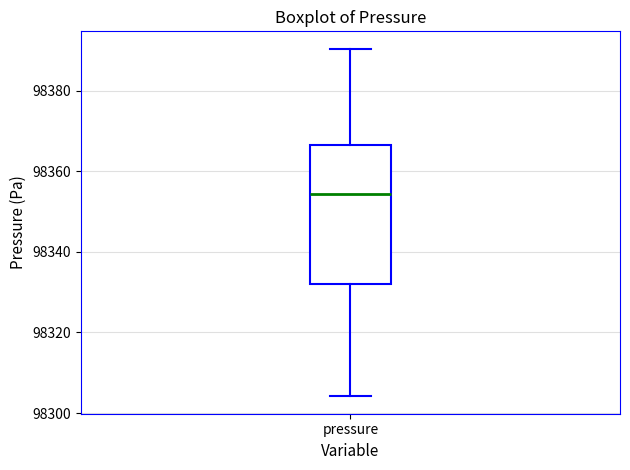

Read this box plot against the y-axis: the position of the median line, the range covered by the box, and the ends of both whiskers. The values are not printed on the chart, so give them approximately, as read against the axis.

median 98354, box 98332 to 98366, whiskers 98304 to 98390